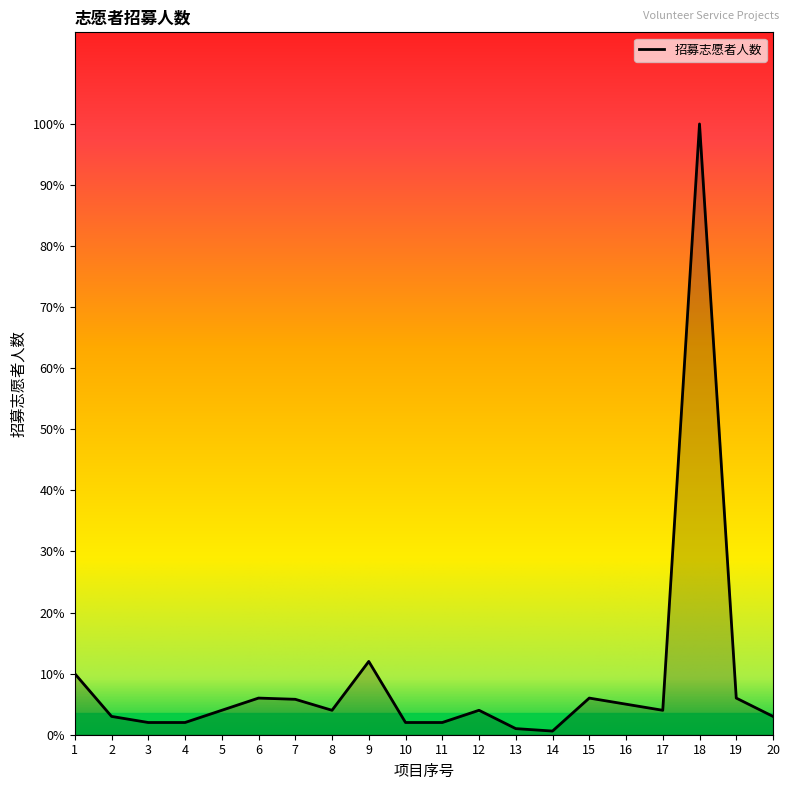

Is this an area chart (filled region under the line)?

Yes